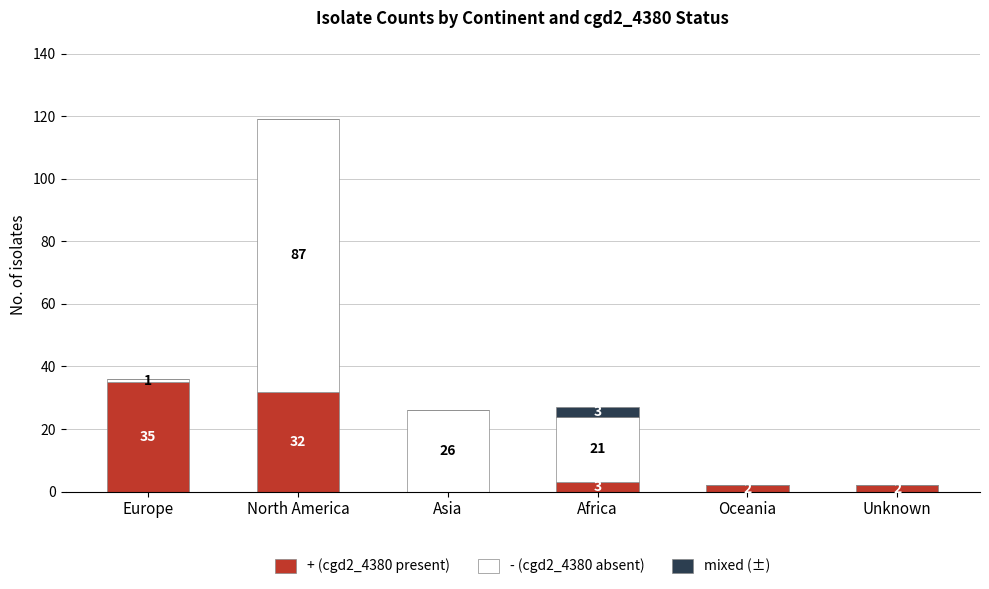

Reading left to right, transcribe the values for + (cgd2_4380 present).

Europe=35	North America=32	Asia=0	Africa=3	Oceania=2	Unknown=2